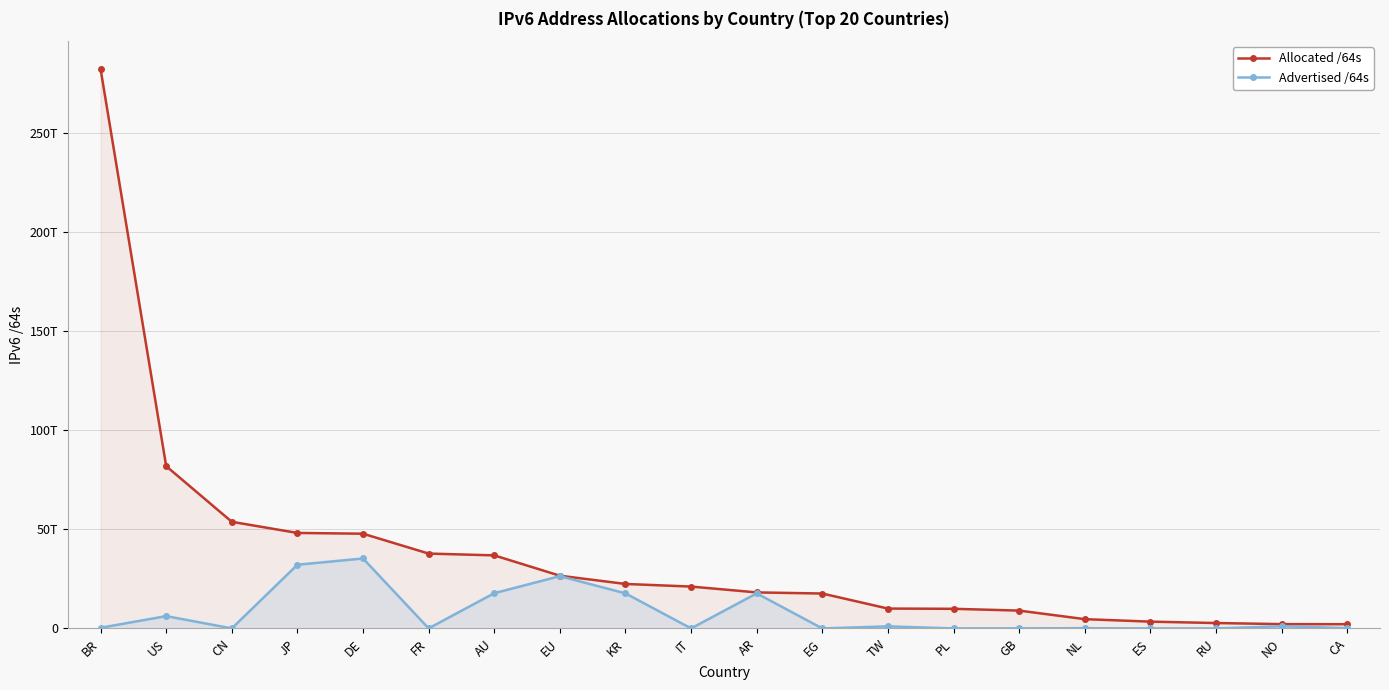

Is it true that Advertised /64s equals 29419832849 at CA?

False